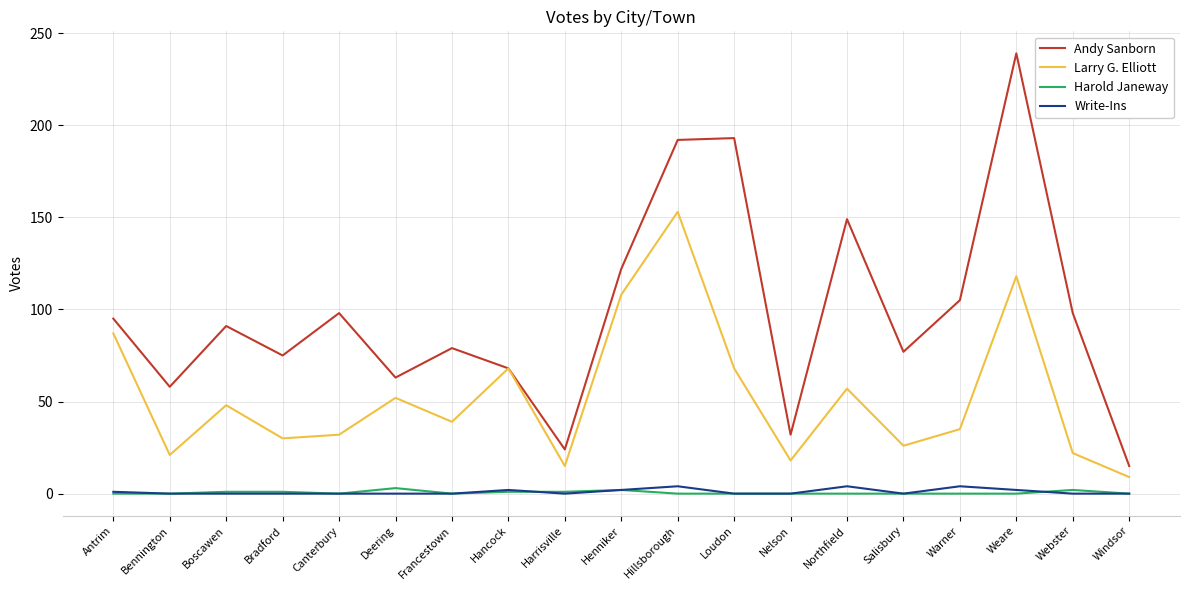

What is the difference between the highest and lowest values at Antrim?

95